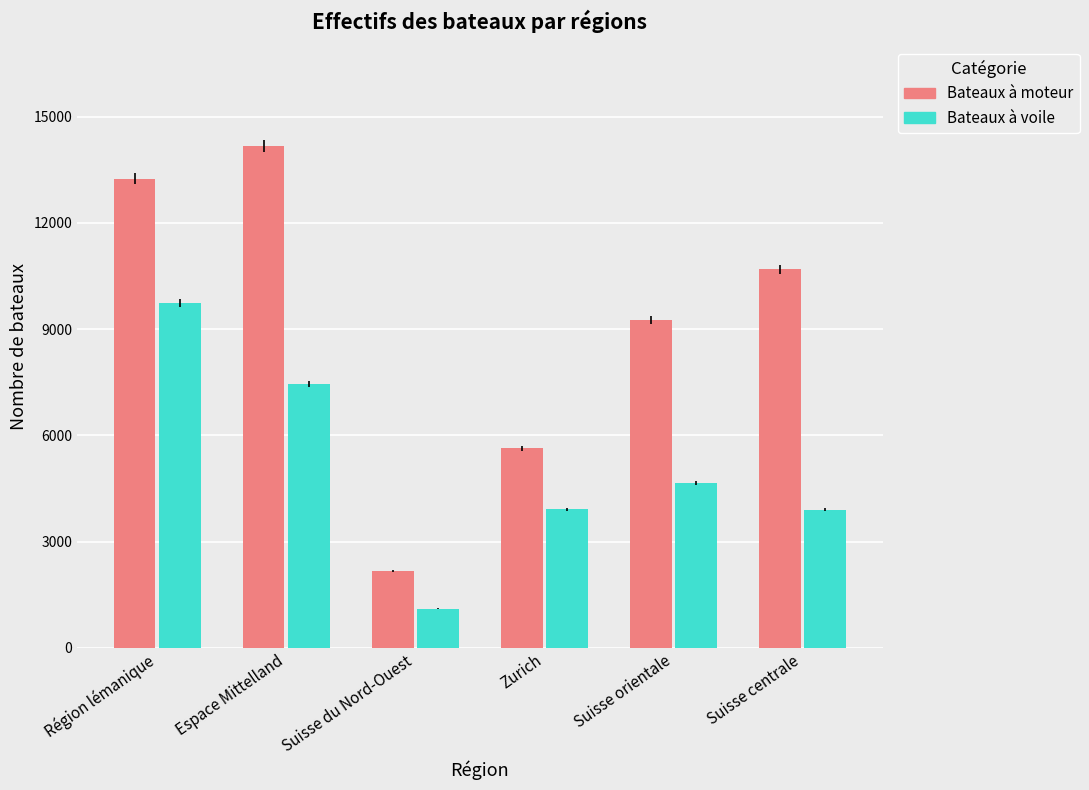

Which series changed the most between Zurich and Suisse centrale?

Bateaux à moteur